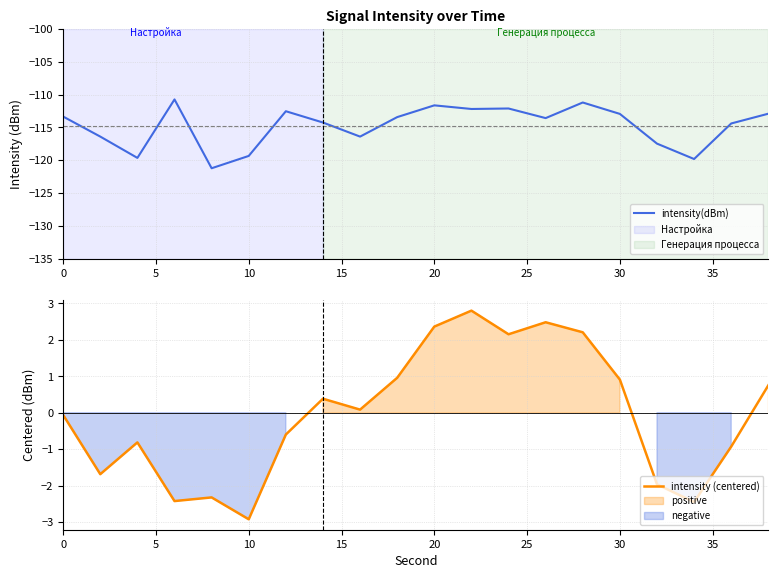

What is the sum of all intensity(dBm) values?

-2295.7